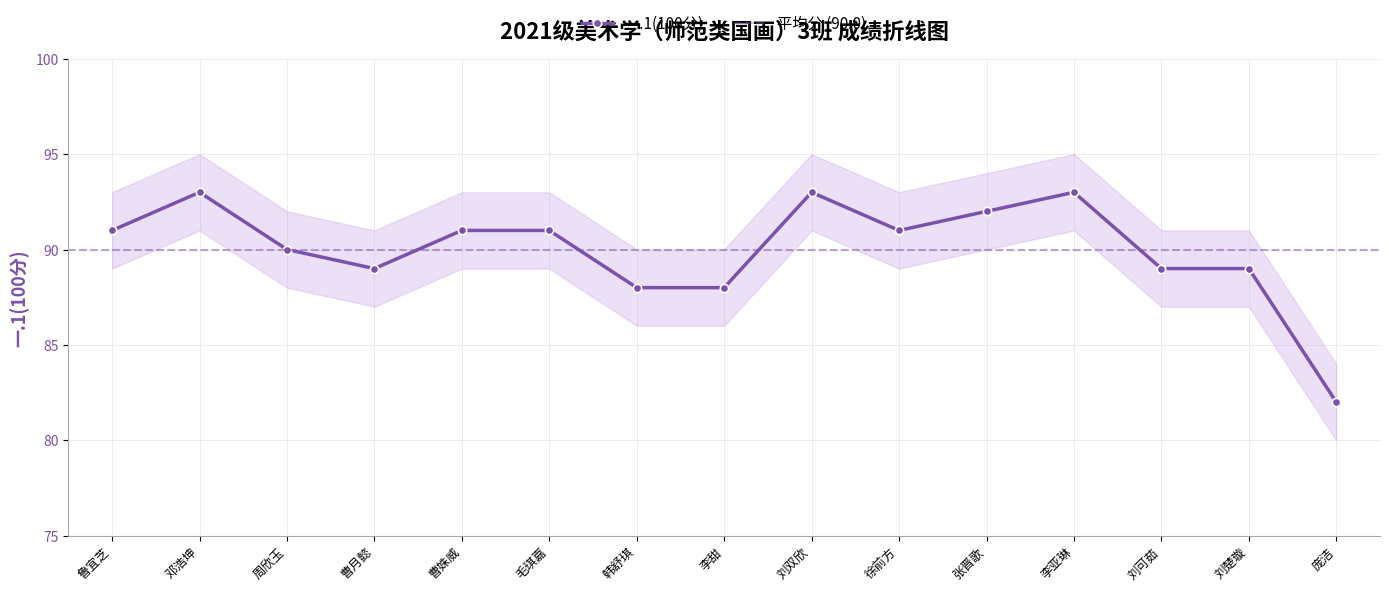

What is the maximum value shown in the chart?

93